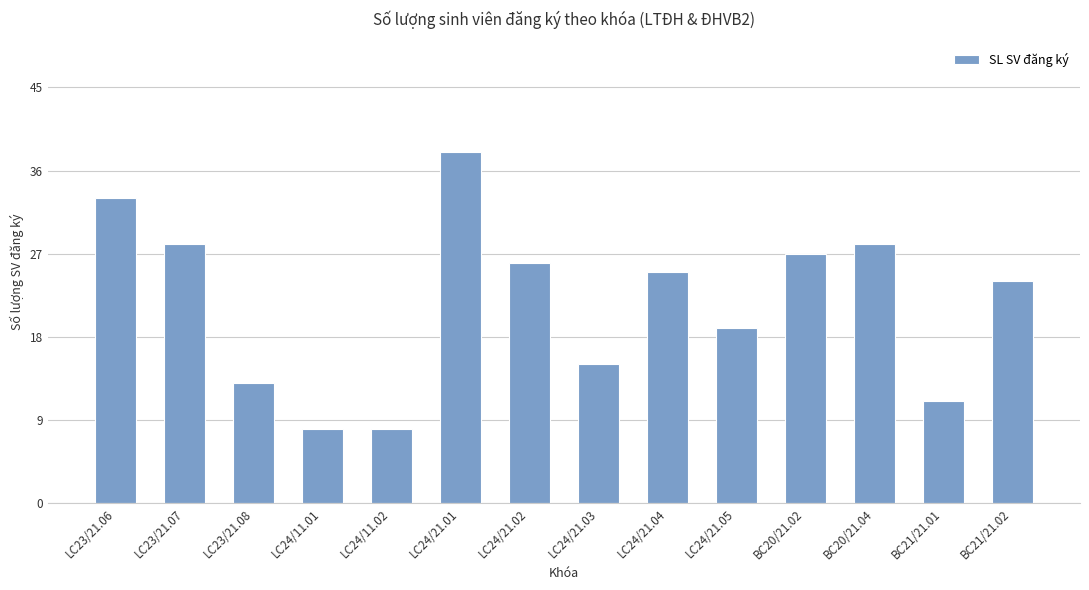

What position from the right is LC24/11.02?

10